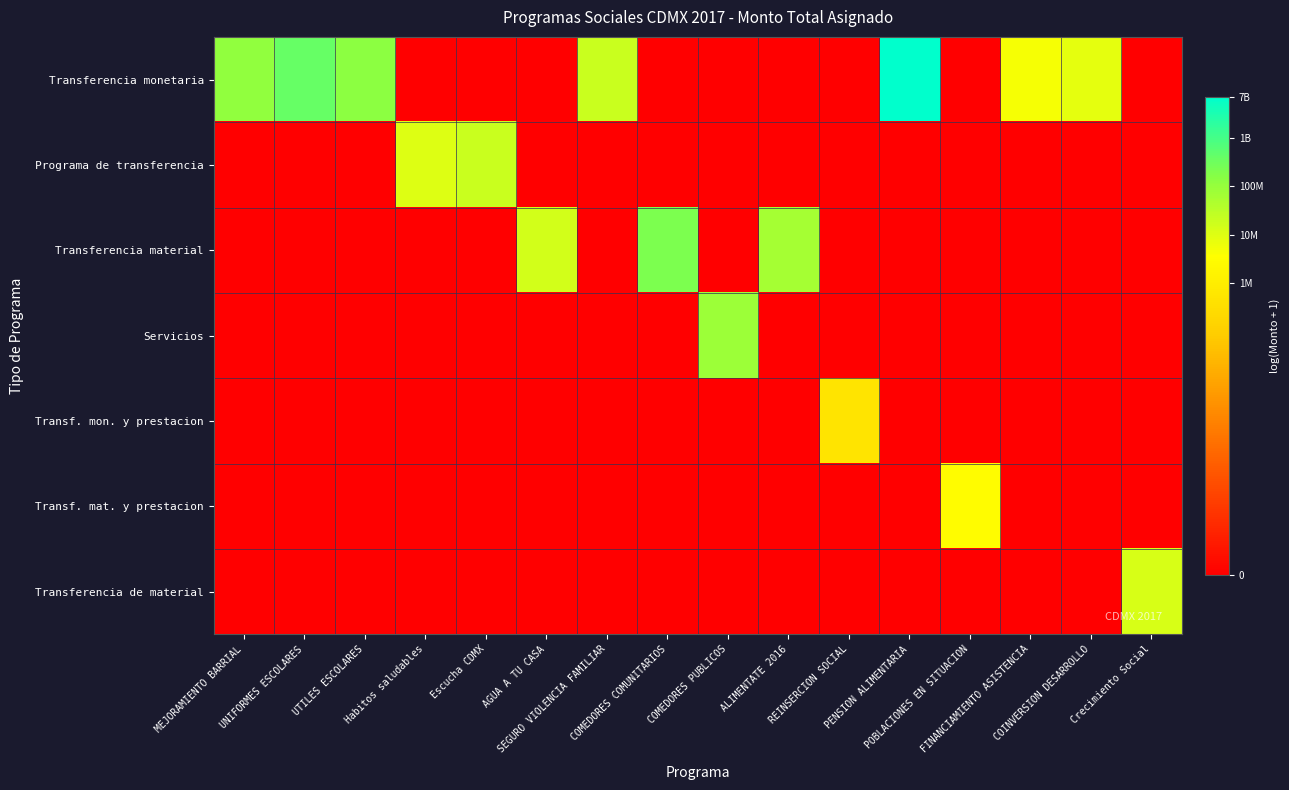

What is the spread (max minus min) of values at COMEDORES PUBLICOS?

18.2